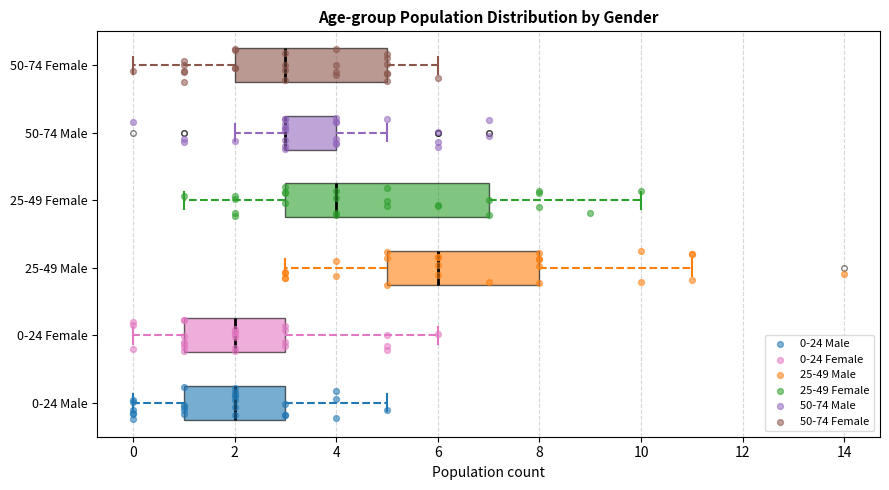

Where does the left whisker of the box for 0-24 Female end on the x-axis? The values are not printed on the chart, so give them approximately, as read against the axis.

0